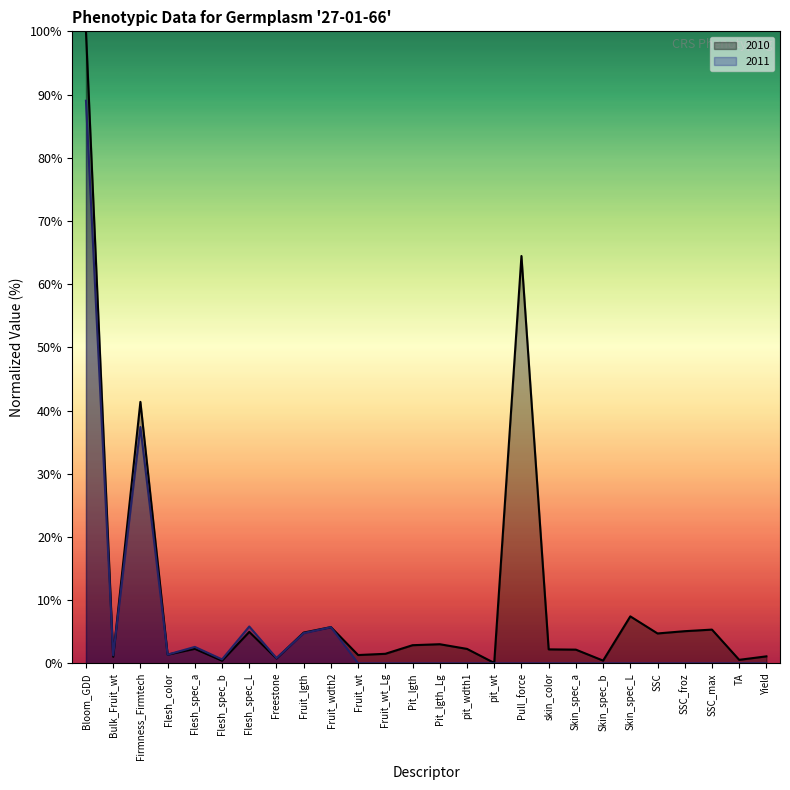

The 2011 series shows 0.0 at Pit_lgth_Lg. True or false?

True